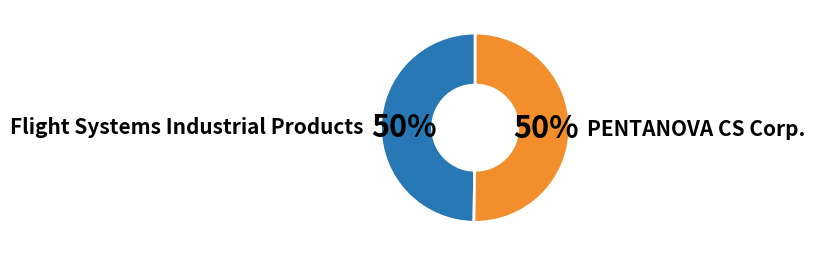

To the nearest percent, what is the average slice percentage?

50%